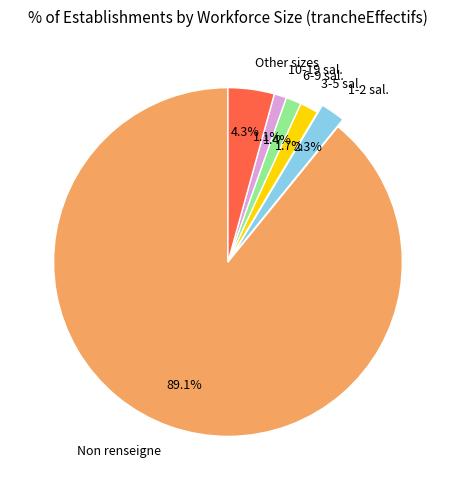

Which category has the biggest portion of the pie?

Non renseigne